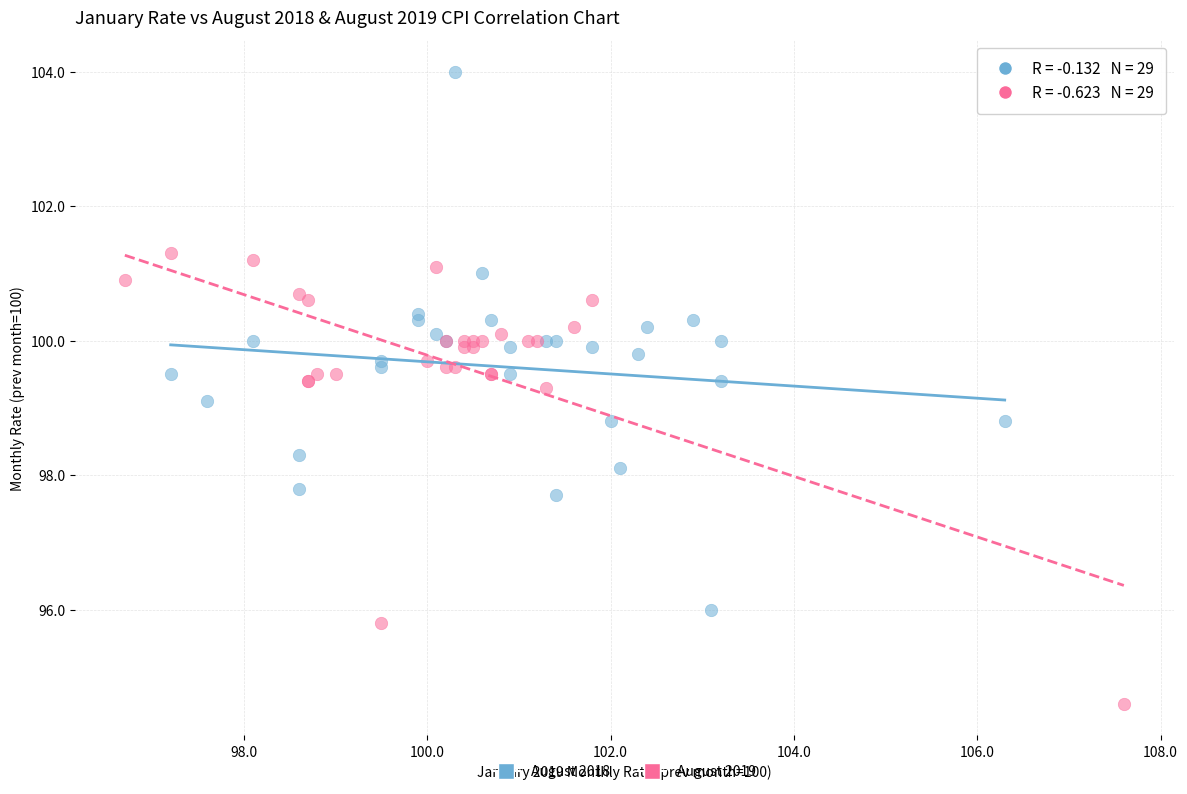

Which series reaches the maximum Y coordinate?

August 2018